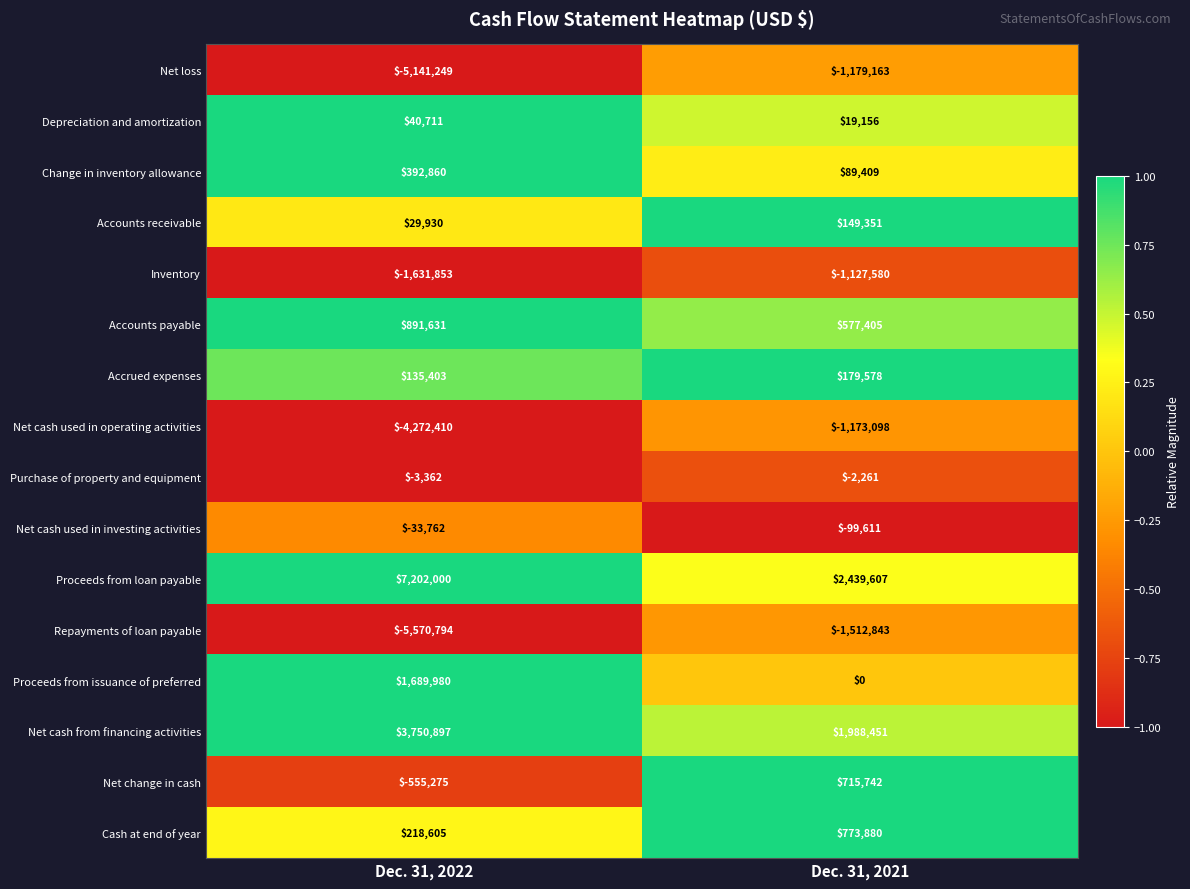

Which category has the highest value in the Net cash used in operating activities series?

Dec. 31, 2021